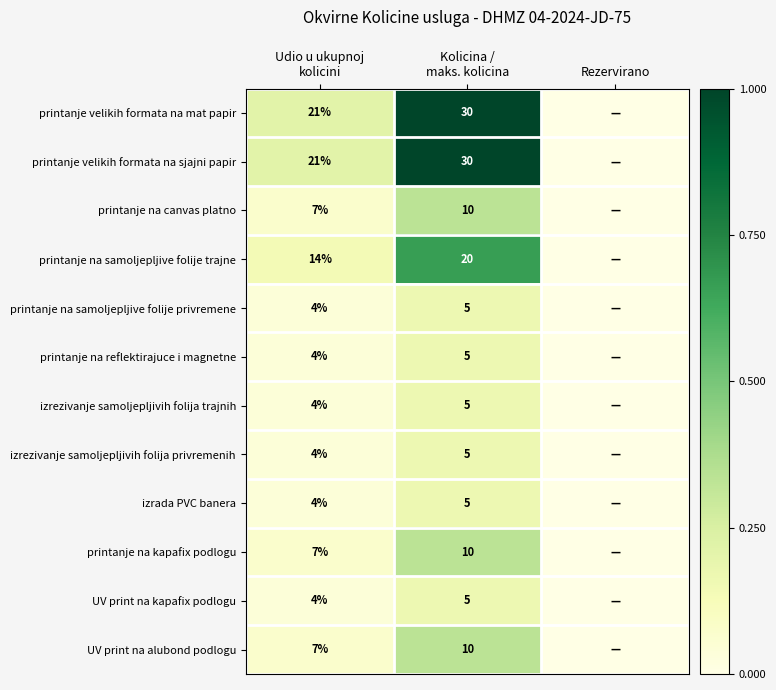

True or false: printanje na kapafix podlogu has a value of 0.0 at Rezervirano.

True